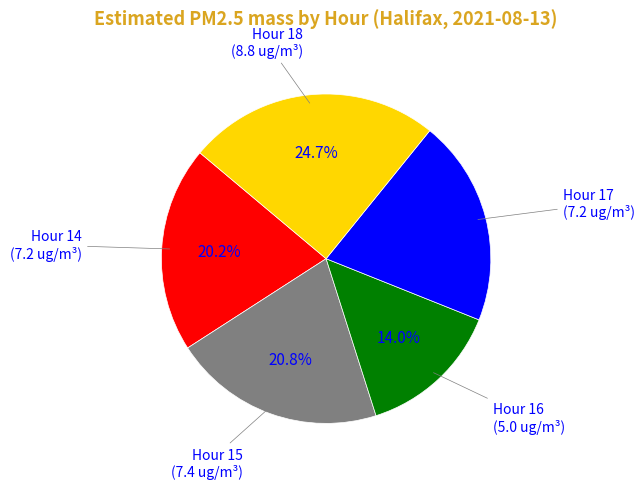

Is there any slice that represents more than half of the pie?

No